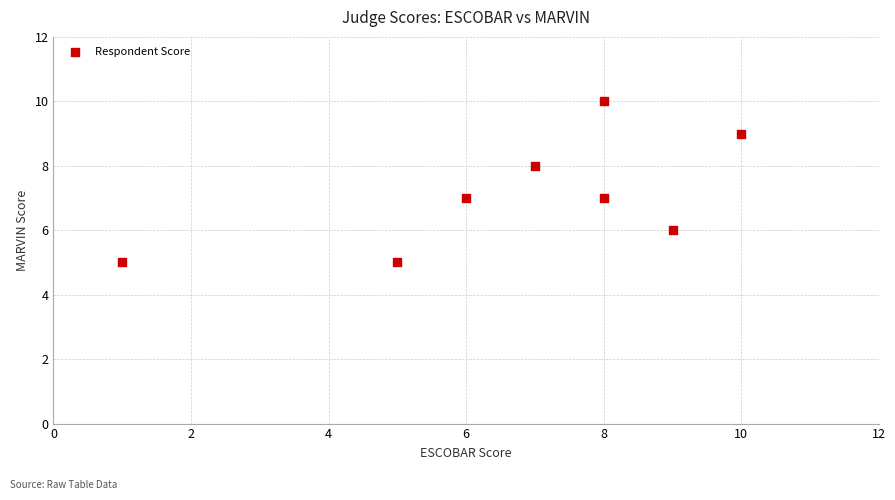

What is the average Y value?

7